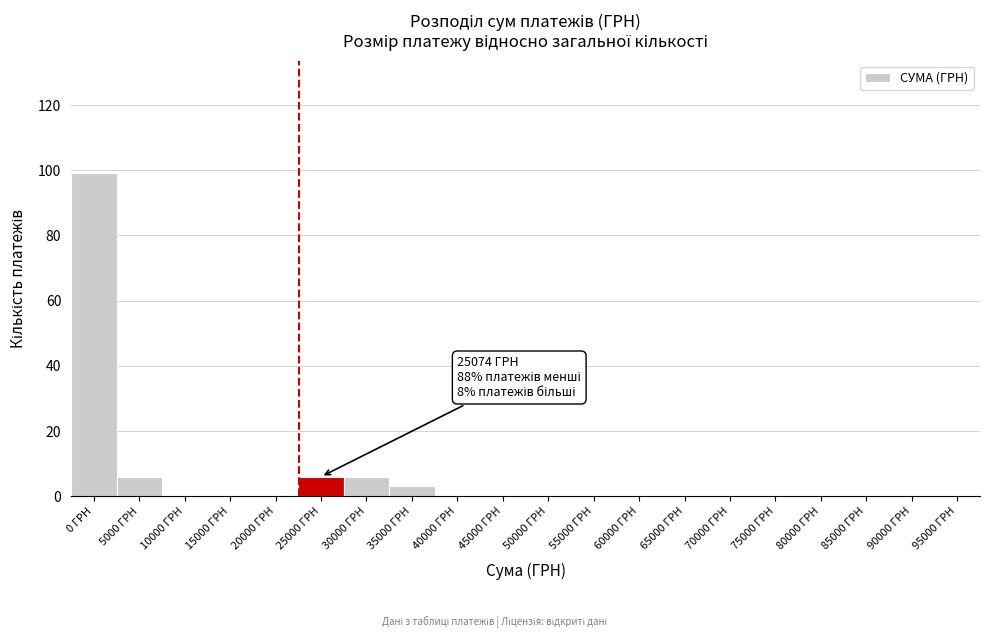

Reading left to right, what are all the values shown in this chart?

0 ГРН=99	5000 ГРН=6	10000 ГРН=0	15000 ГРН=0	20000 ГРН=0	25000 ГРН=6	30000 ГРН=6	35000 ГРН=3	40000 ГРН=0	45000 ГРН=0	50000 ГРН=0	55000 ГРН=0	60000 ГРН=0	65000 ГРН=0	70000 ГРН=0	75000 ГРН=0	80000 ГРН=0	85000 ГРН=0	90000 ГРН=0	95000 ГРН=0